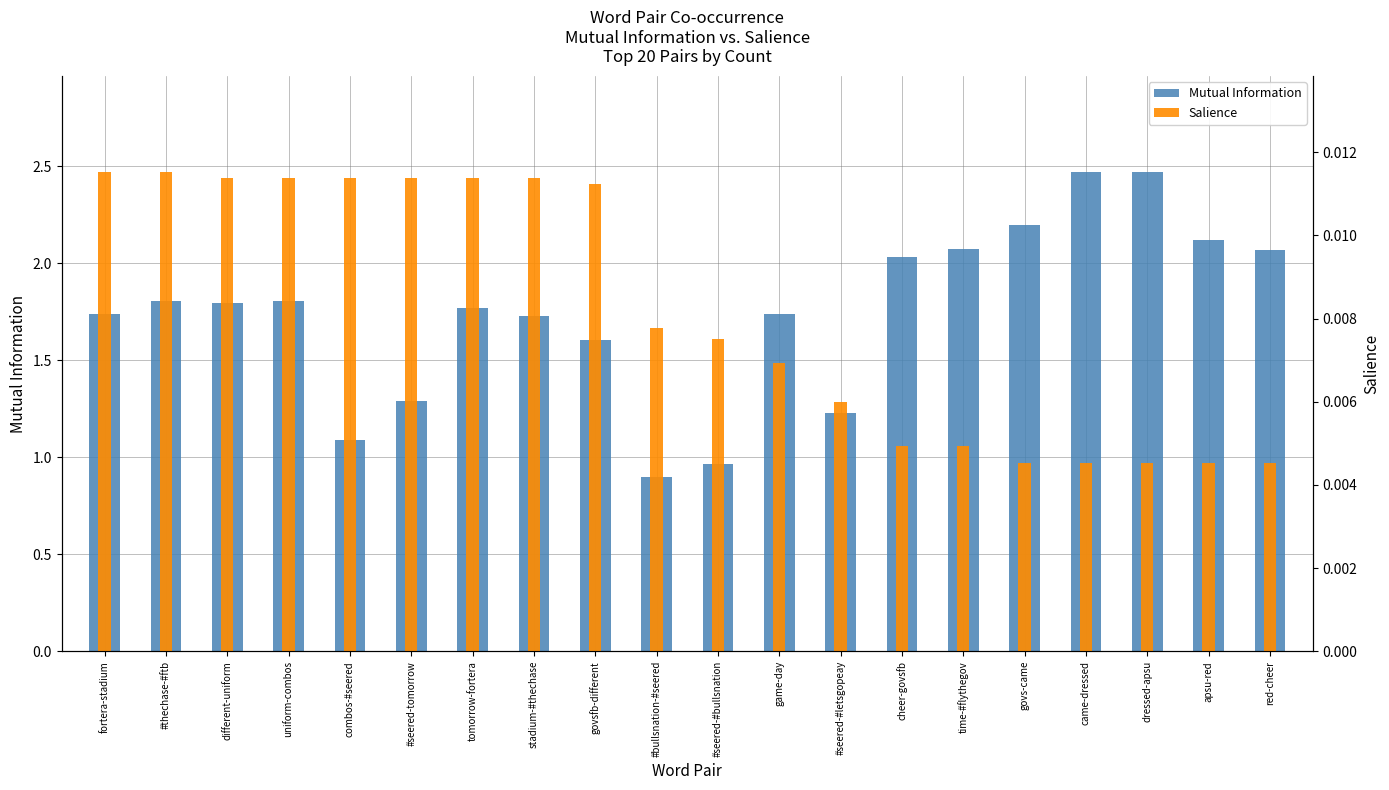

Rank the categories by Mutual Information value from highest to lowest.

came-dressed, dressed-apsu, govs-came, apsu-red, time-#flythegov, red-cheer, cheer-govsfb, #thechase-#ftb, uniform-combos, different-uniform, tomorrow-fortera, fortera-stadium, game-day, stadium-#thechase, govsfb-different, #seered-tomorrow, #seered-#letsgopeay, combos-#seered, #seered-#bullsnation, #bullsnation-#seered